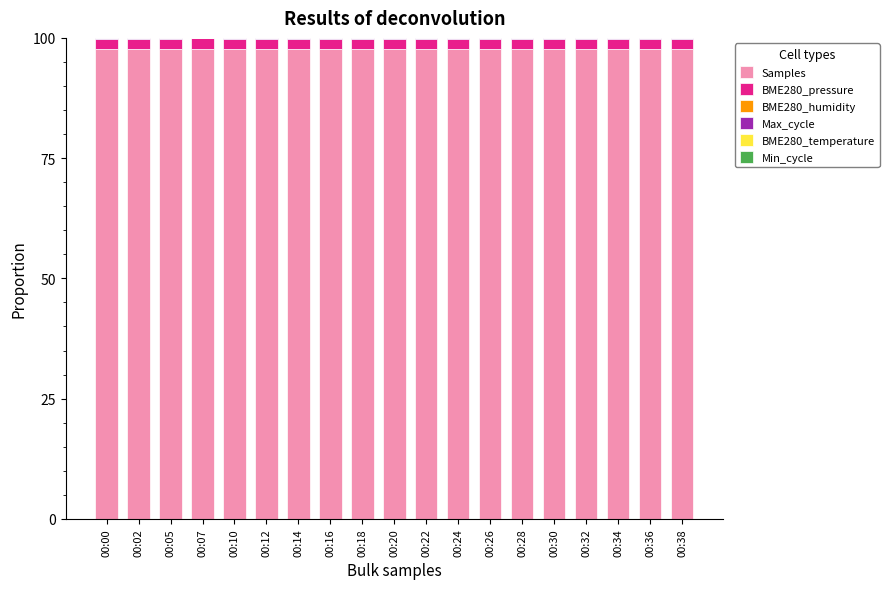

True or false: Samples has a value of 146.6 at 00:38.

False